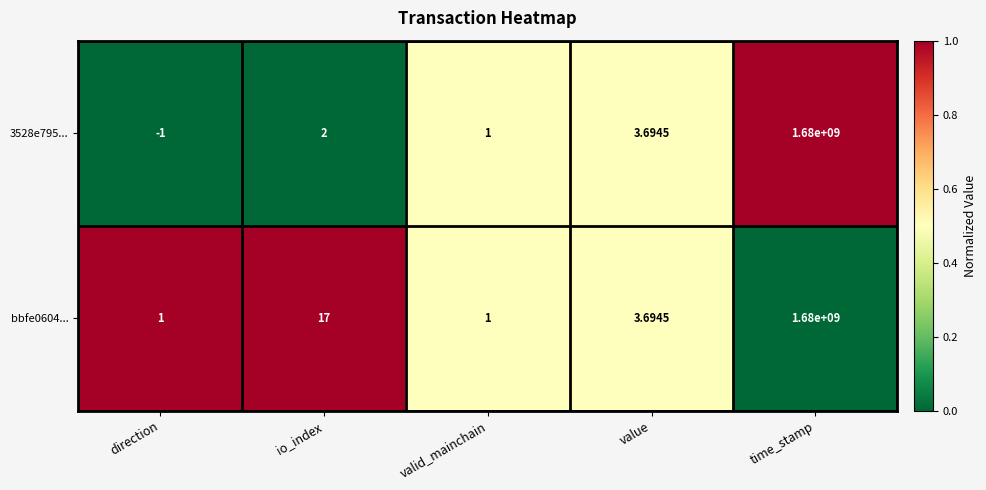

Where is 3528e795... nearest to the value 839999999?

value